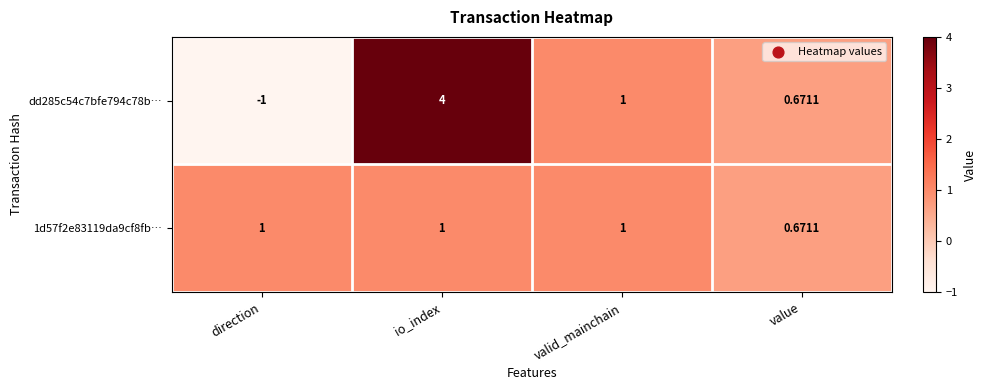

Count the number of data series in this chart.

2